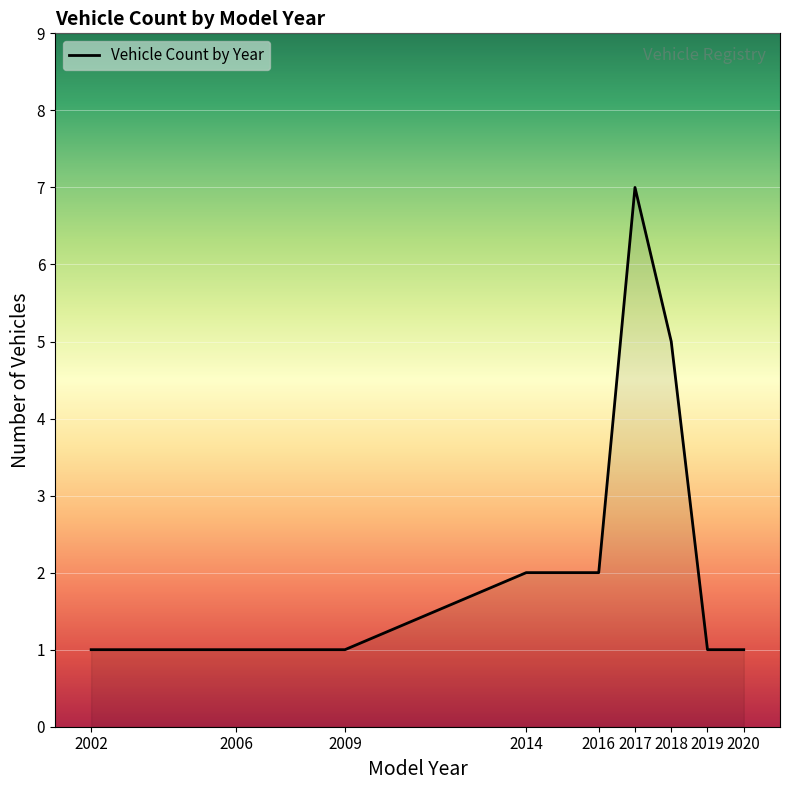

What is the ratio of the value at 2006 to the value at 2016?

0.5